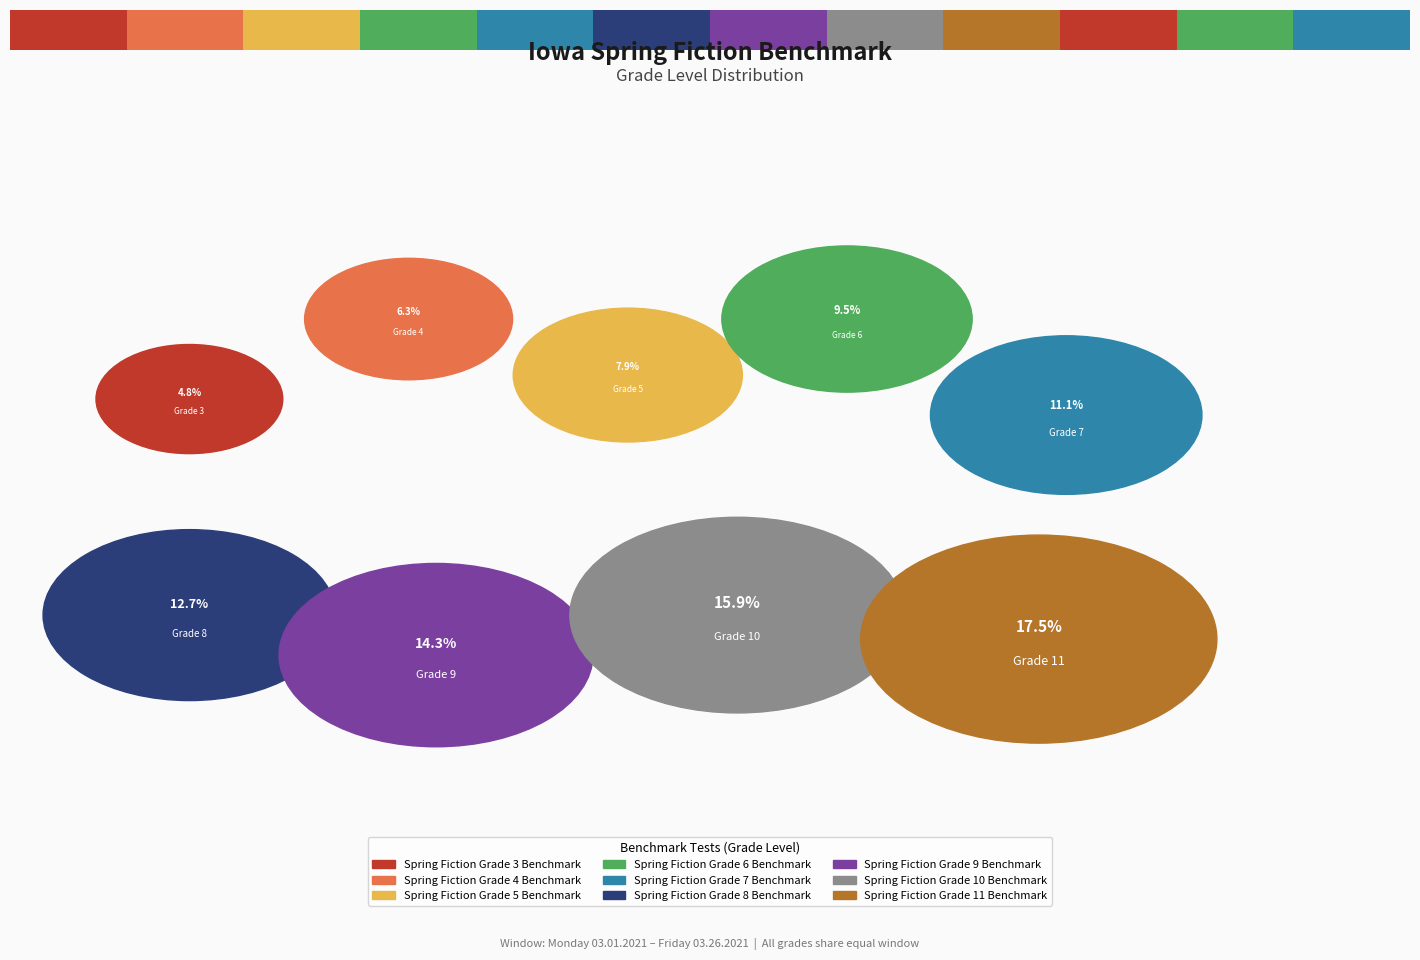

Between Spring Fiction Grade 5 Benchmark and Spring Fiction Grade 8 Benchmark, which is larger?

Spring Fiction Grade 8 Benchmark